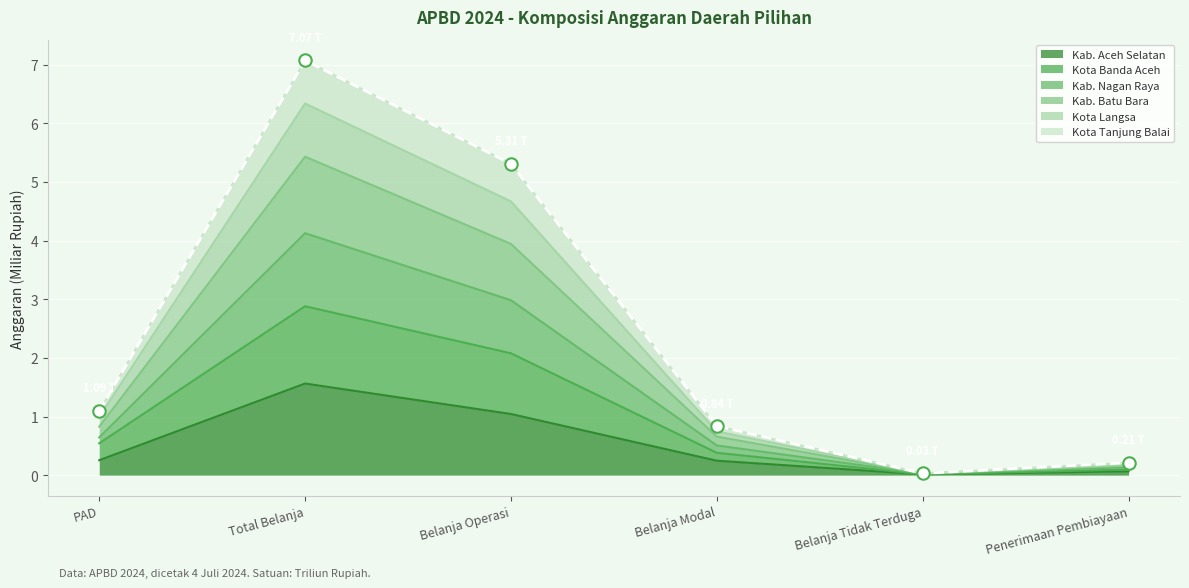

At how many categories does at least one series exceed 5?

2